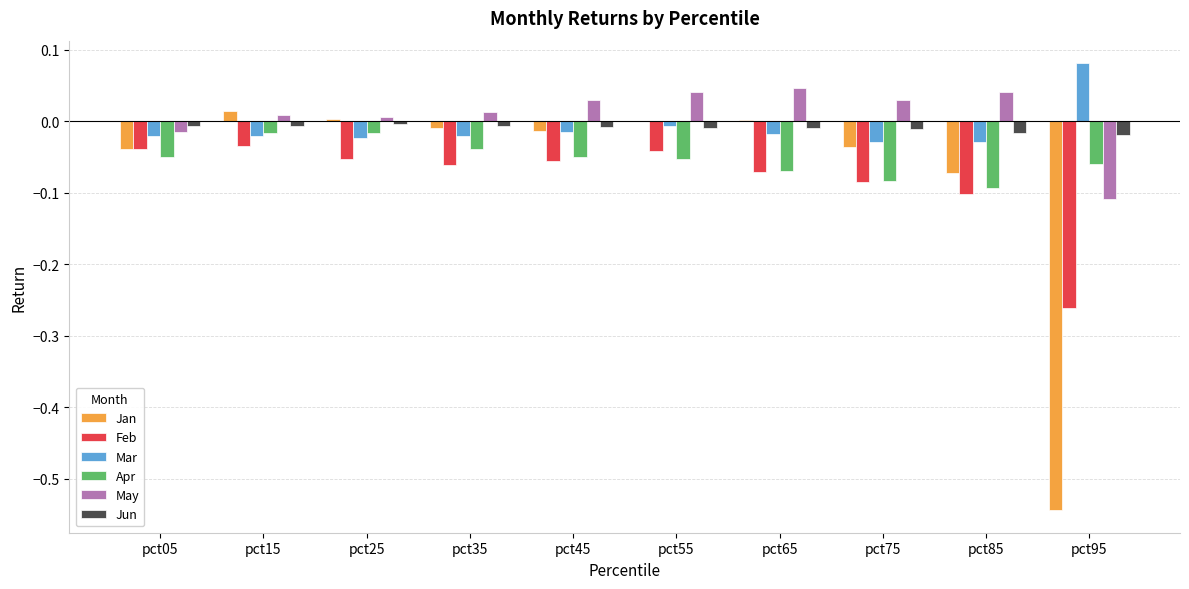

At which category does the chart reach its peak across all series?

pct95